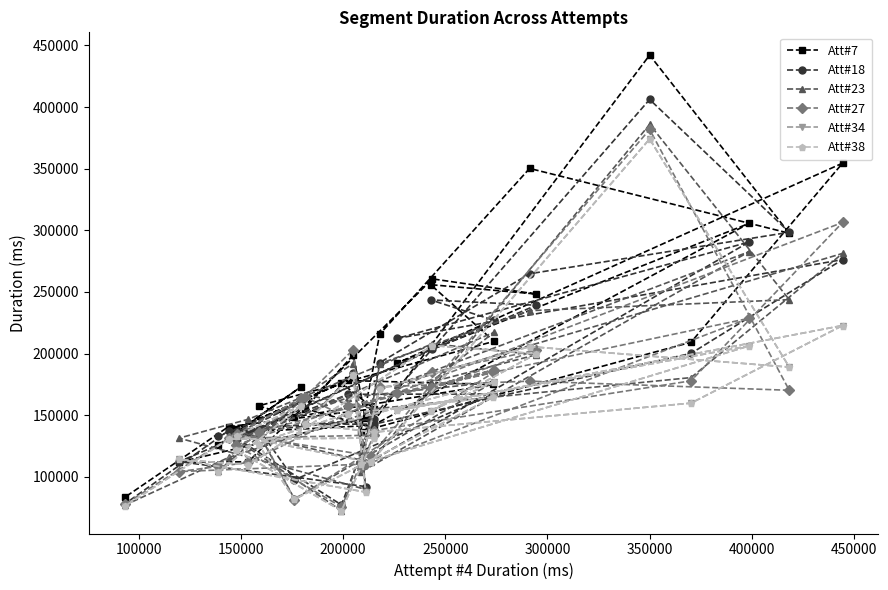

How many intersections are there between Att#38 and Att#23?

8